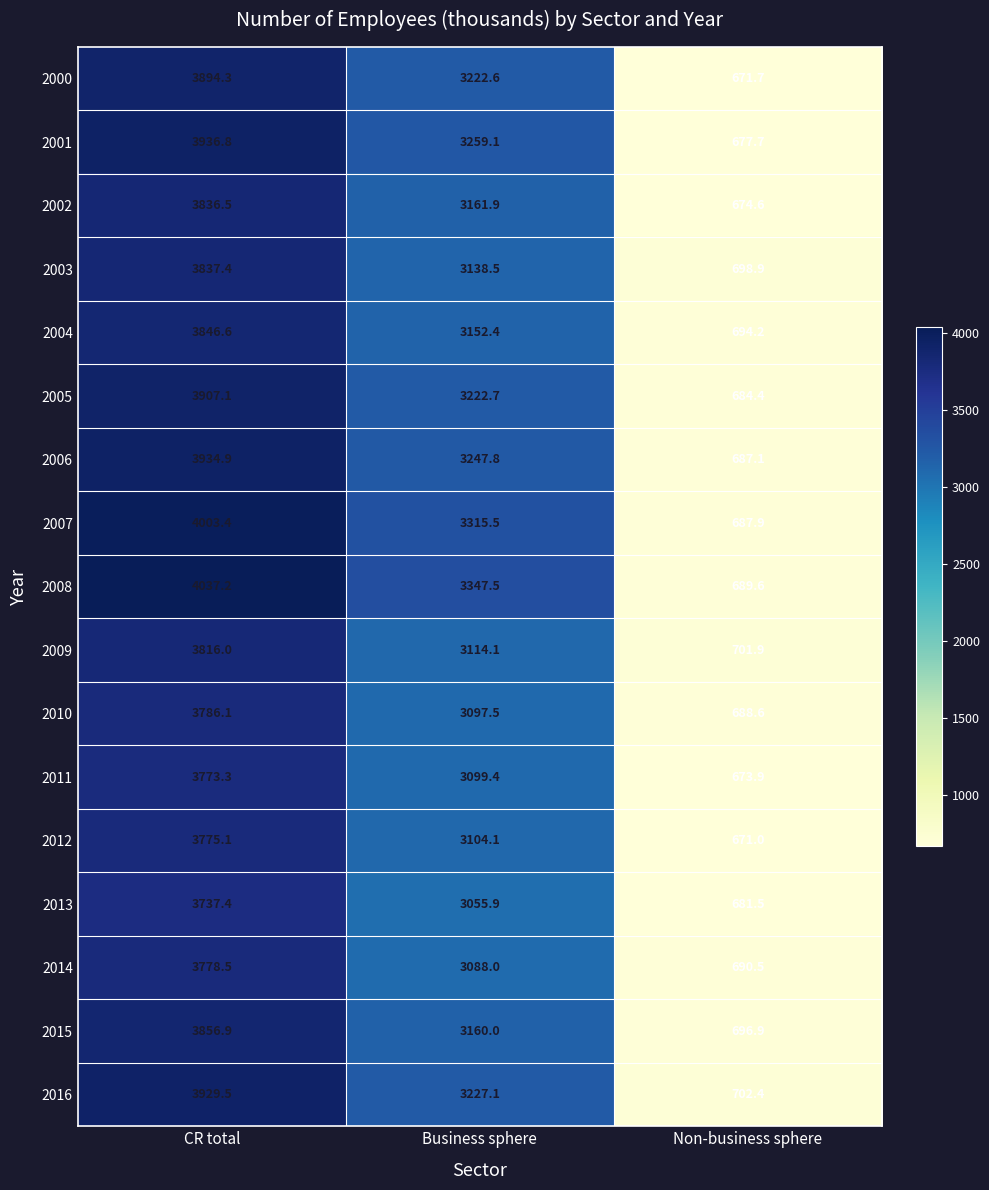

At how many categories does at least one series exceed 1768?

2